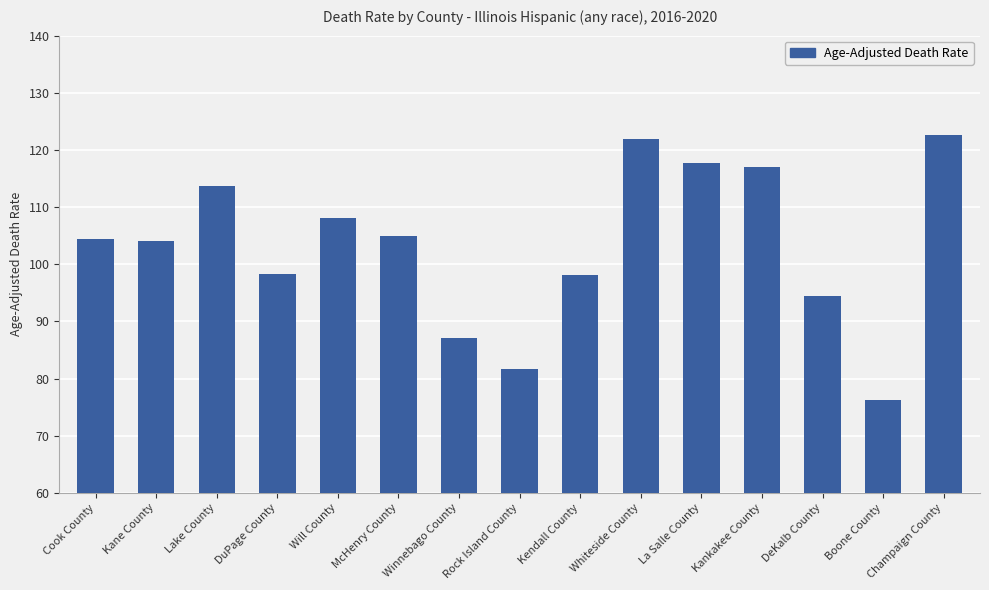

The value at Winnebago County is 34.6. True or false?

False